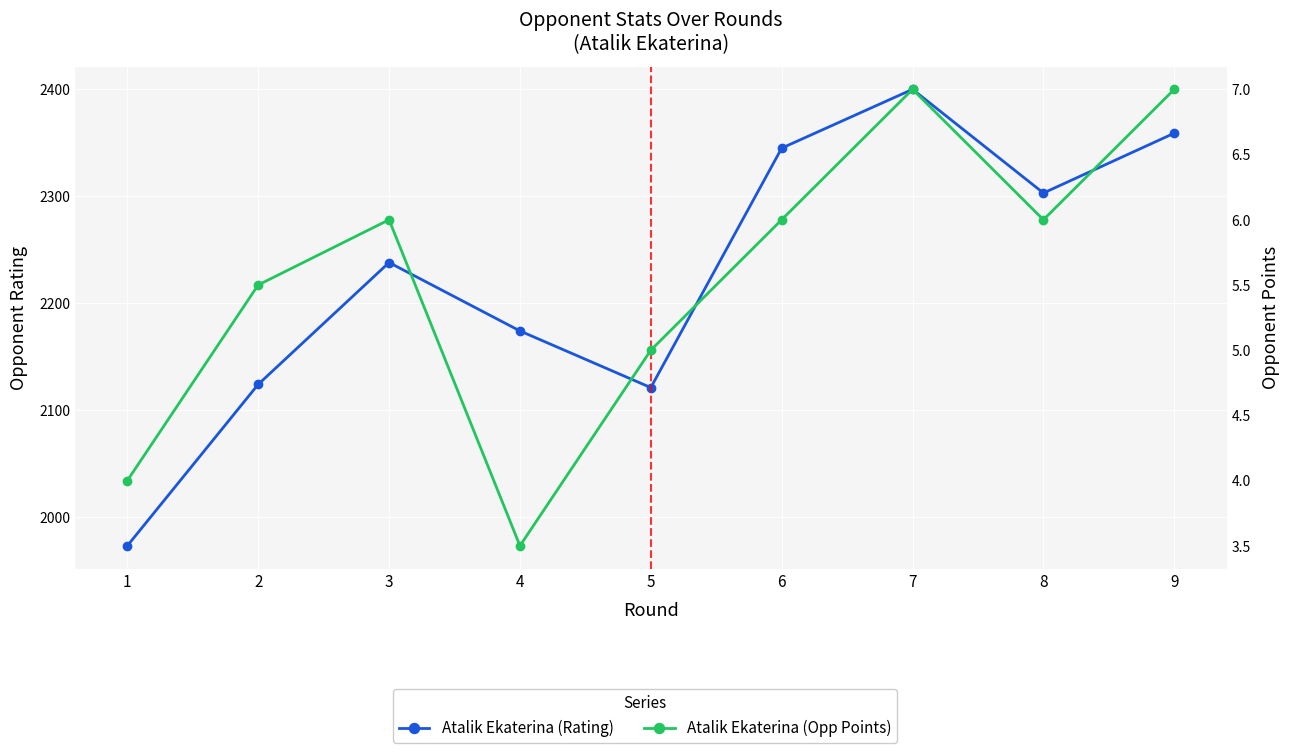

What are all the series names shown in the legend?

Atalik Ekaterina (Rating), Atalik Ekaterina (Opp Points)